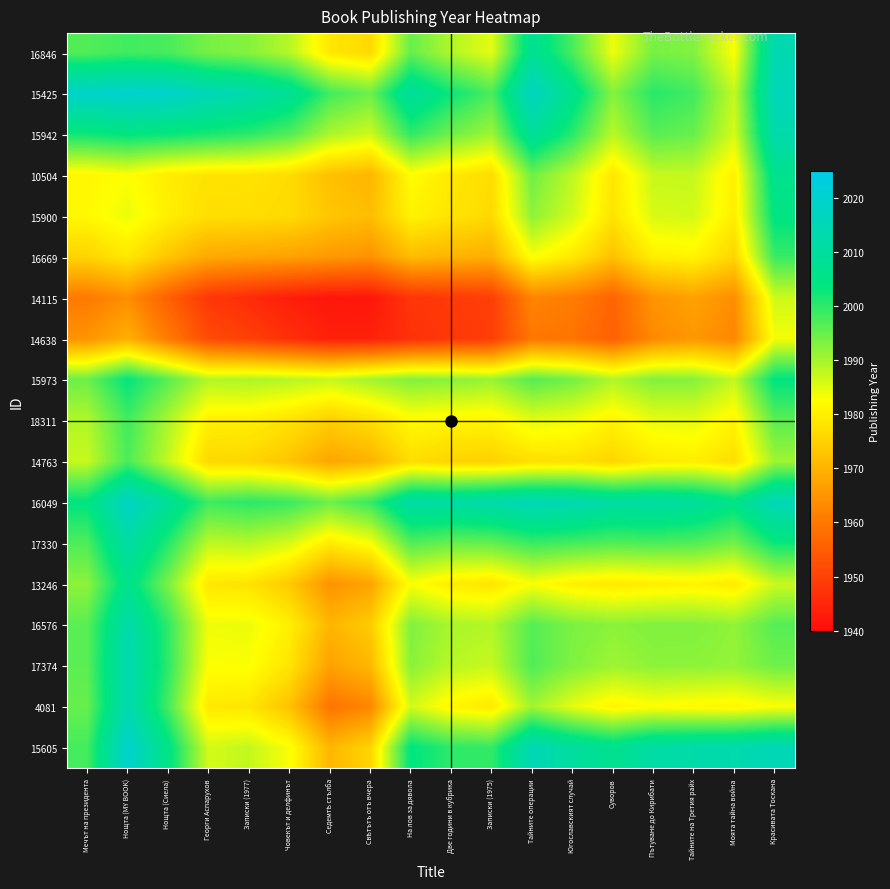

What is the spread (max minus min) of values at Записки (1977)?

66.9